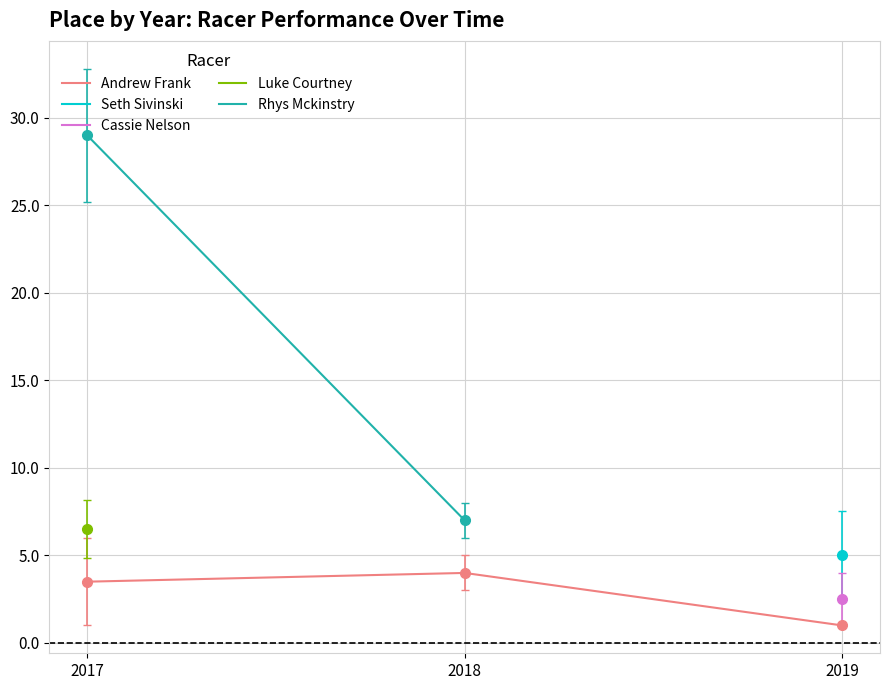

The Andrew Frank series shows 3.5 at 2017. True or false?

True